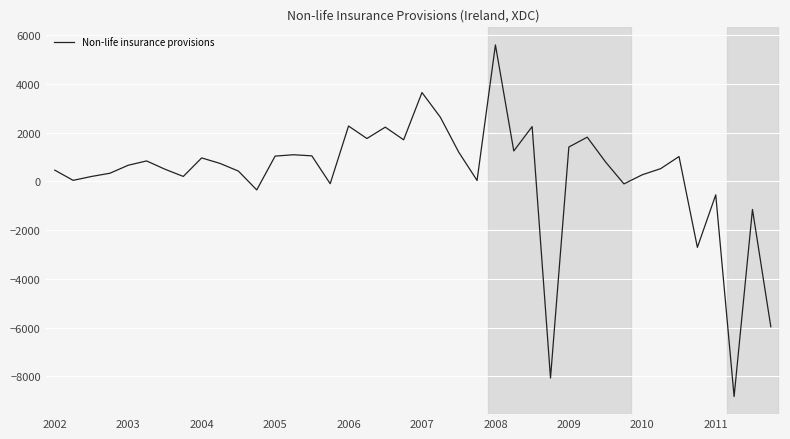

What is the greatest value displayed?

5601